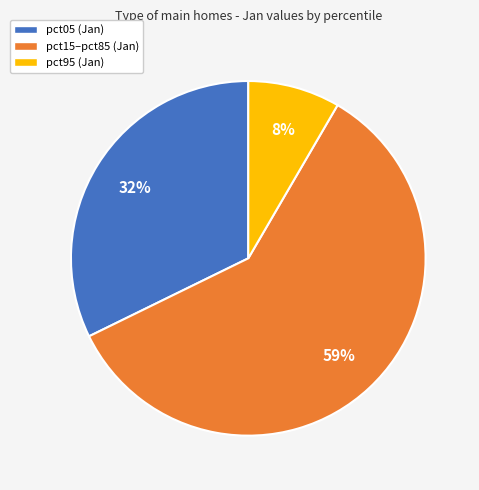

Which slice is the smallest?

pct95 (Jan)